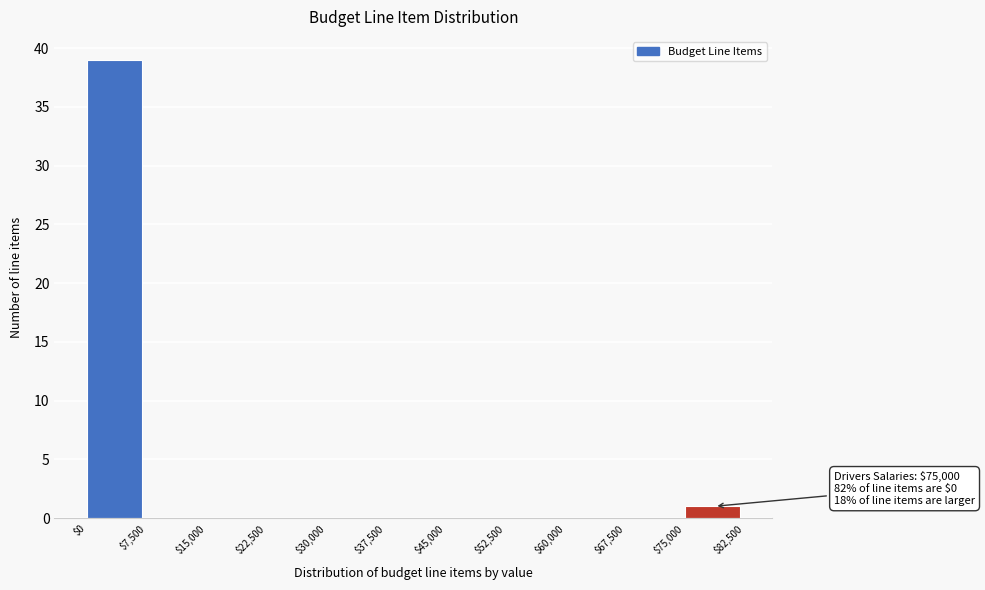

Which range on the x-axis has the tallest bar?

$0 to $7,500